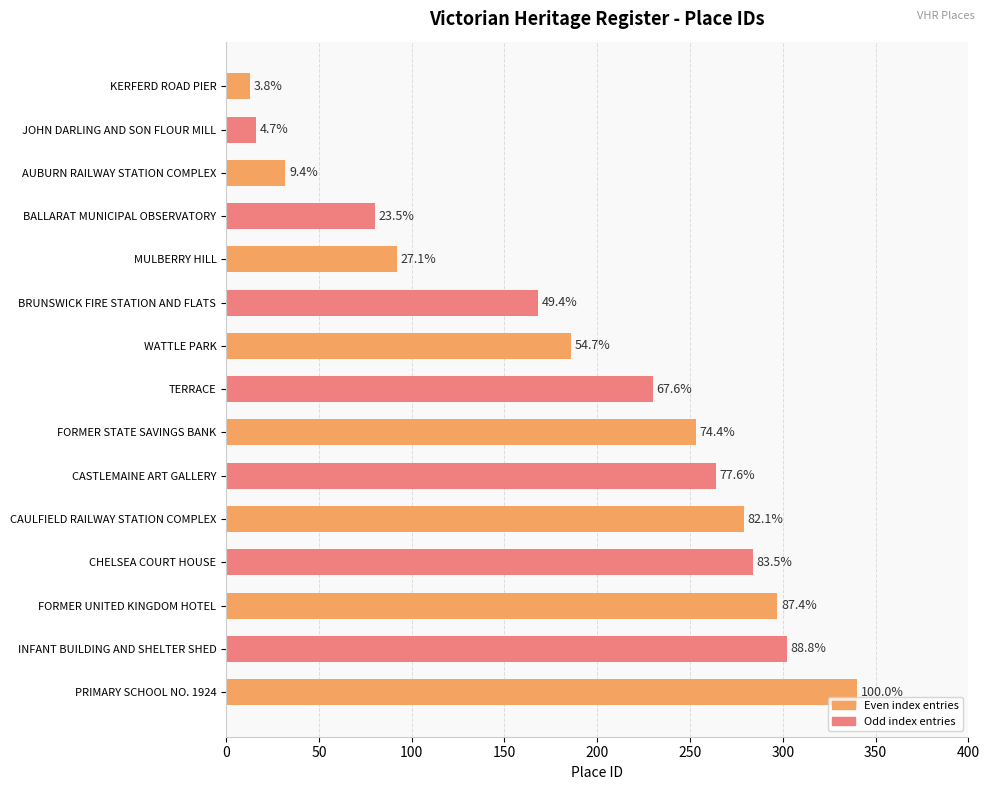

How many bars are there in total?

15